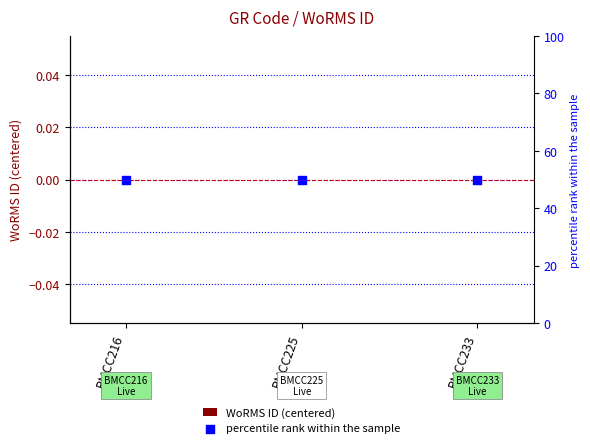

Which series contains the lowest Y value?

WoRMS ID (centered)